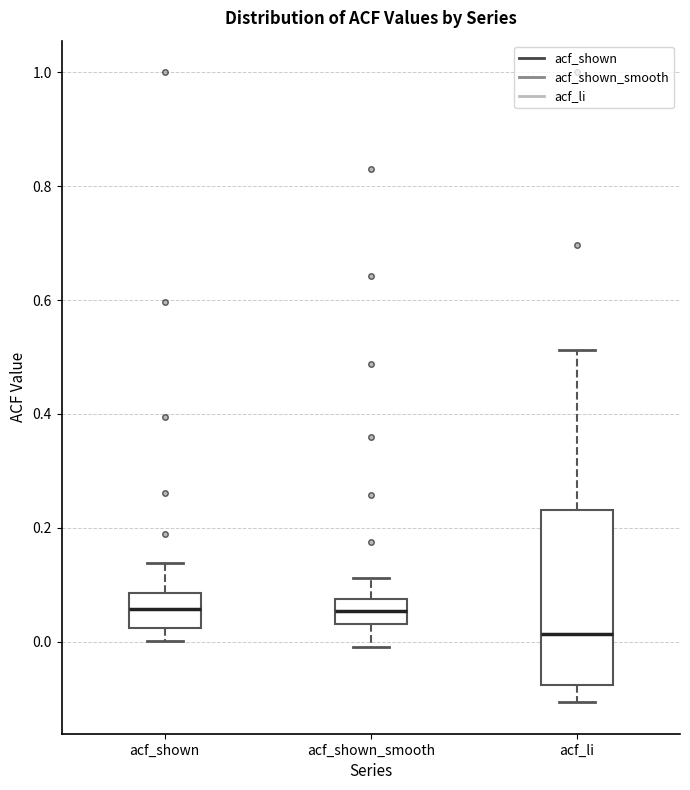

Which box has the lowest median line?

acf_li